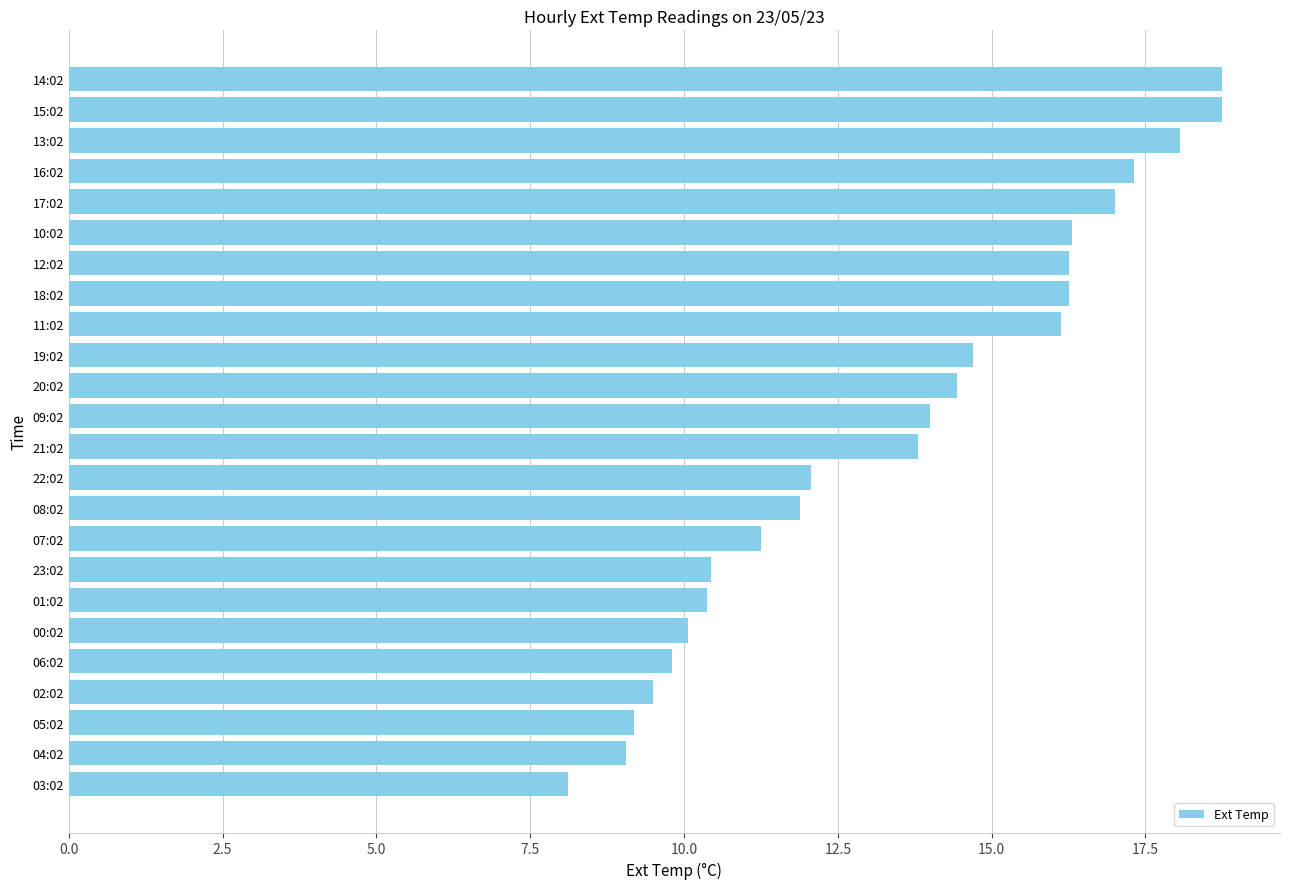

The value at 15:02 is 18.8. True or false?

True